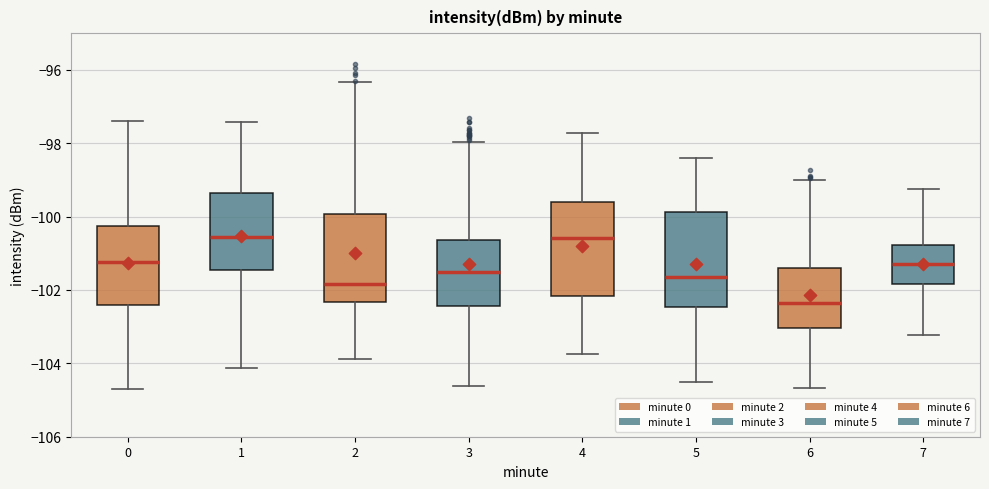

Where does the median line of the box at x = 6 sit on the y-axis? The values are not printed on the chart, so give them approximately, as read against the axis.

-102.4